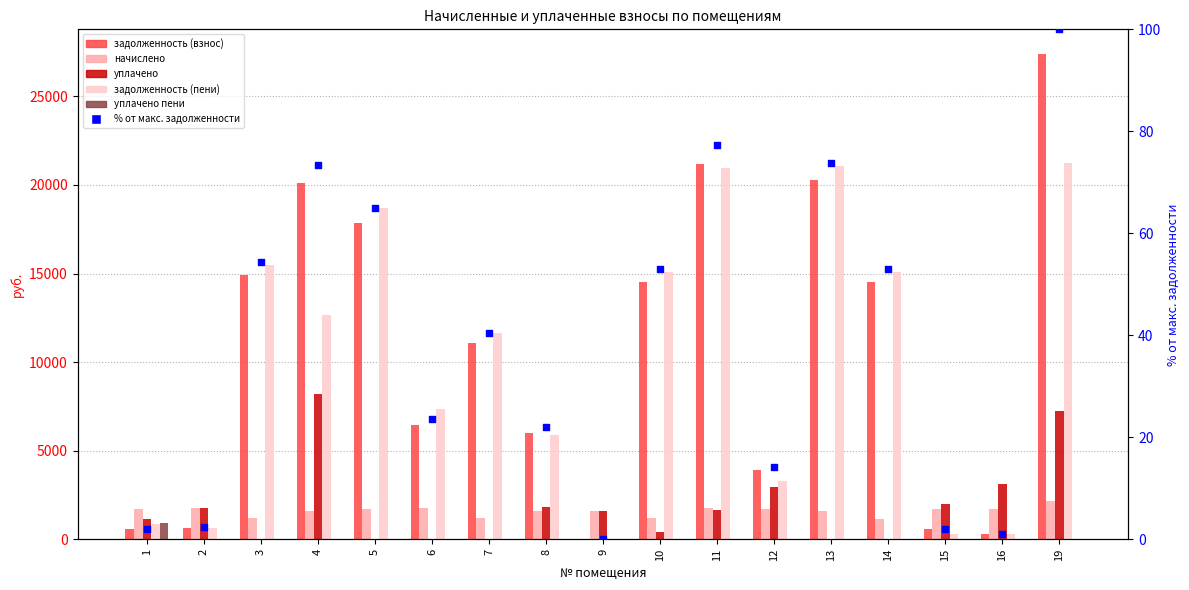

At how many categories does at least one series exceed 17642?

5